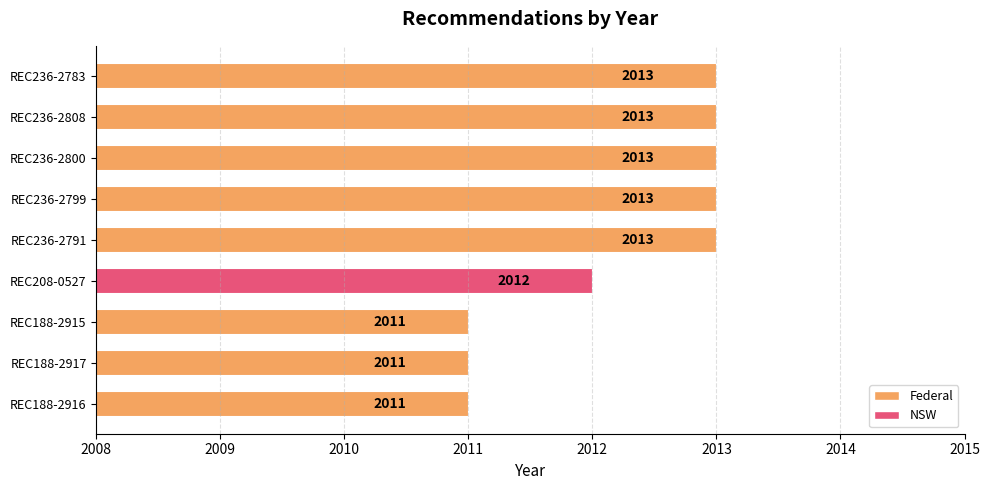

How many values are between 2011 and 2013?

9